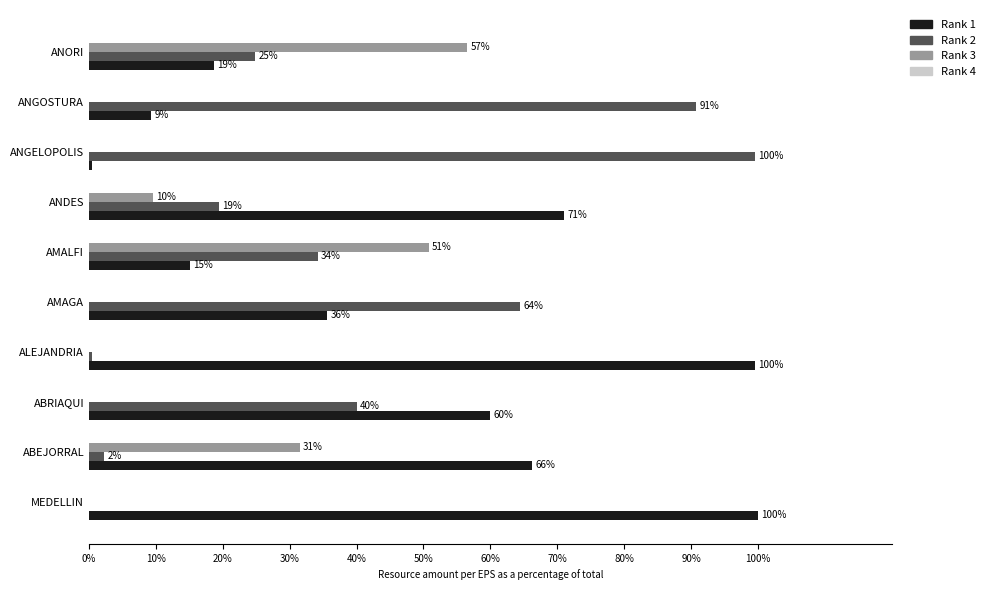

Which series changed the most between ABEJORRAL and ANDES?

Rank 3